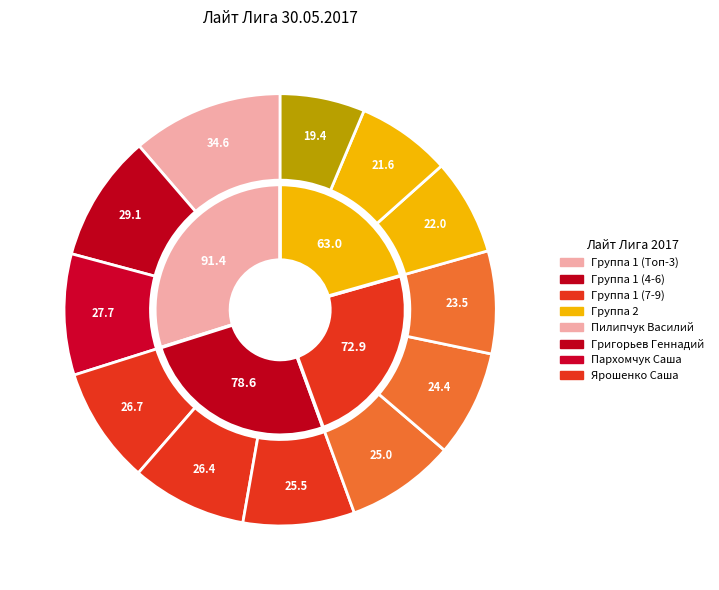

What percentage is the Григорьев Геннадий slice, to the nearest percent?

10%